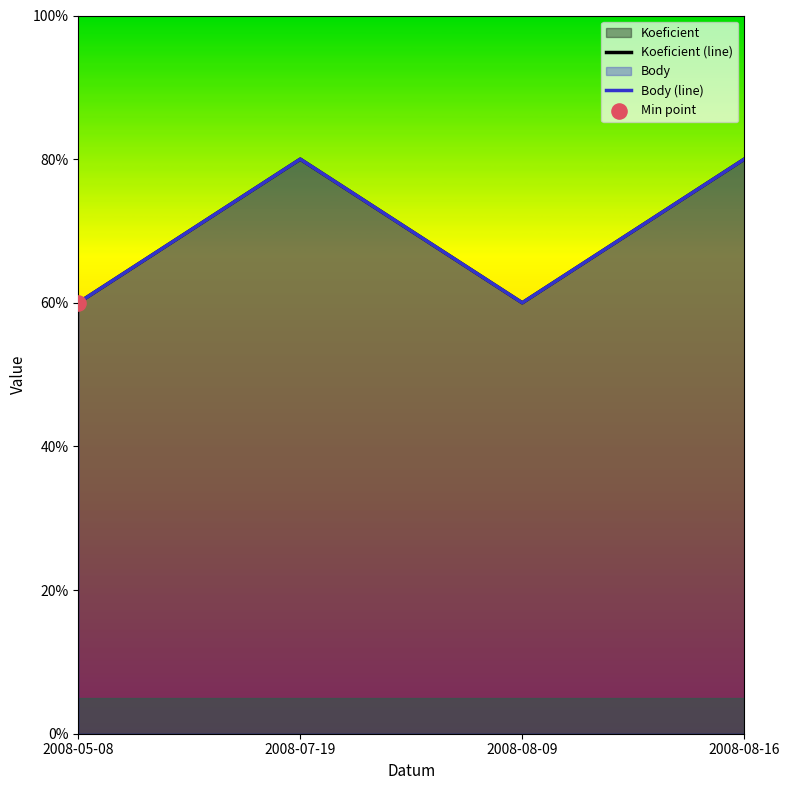

Which series has the largest total across all categories?

Koeficient (line)